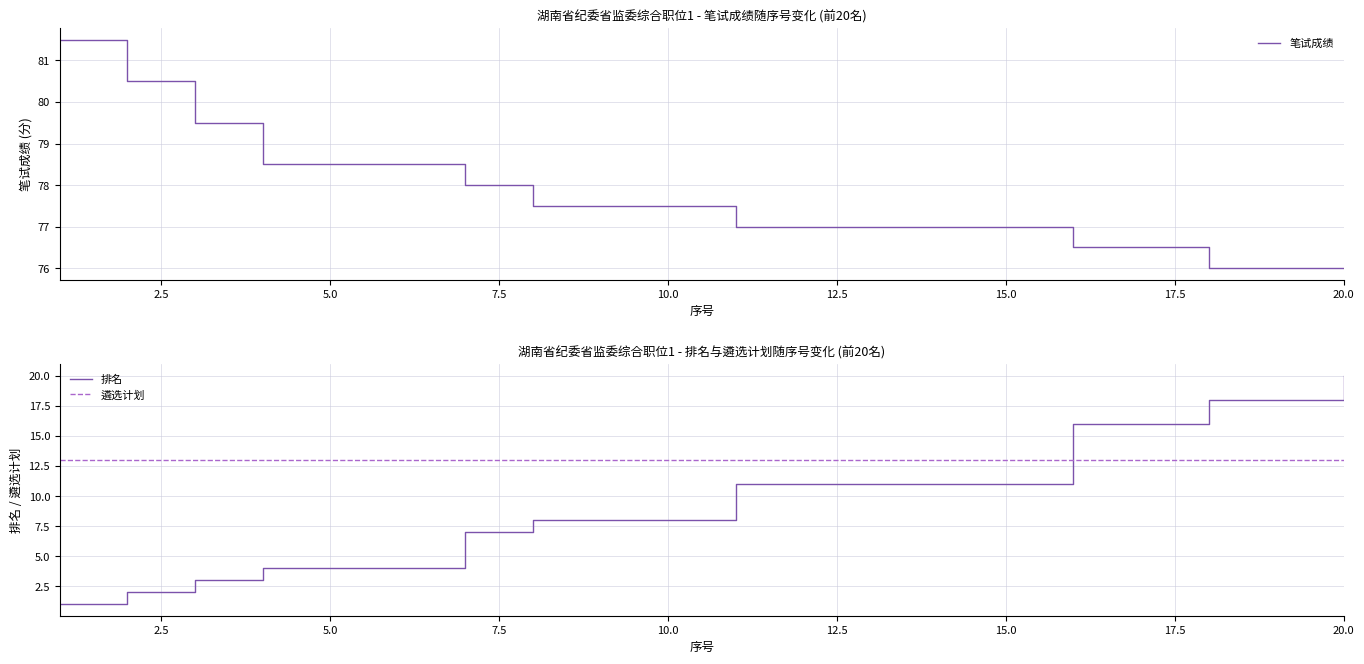

How many data points in 笔试成绩 are above 77?

10